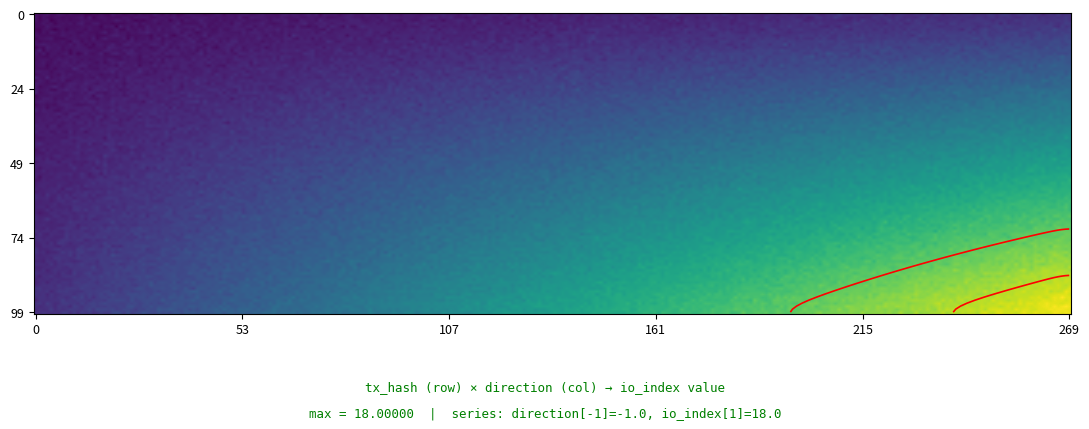

What is the average value of the 0ace9832a020bc39ca07d4ade1ba3e963dce83c series?

10